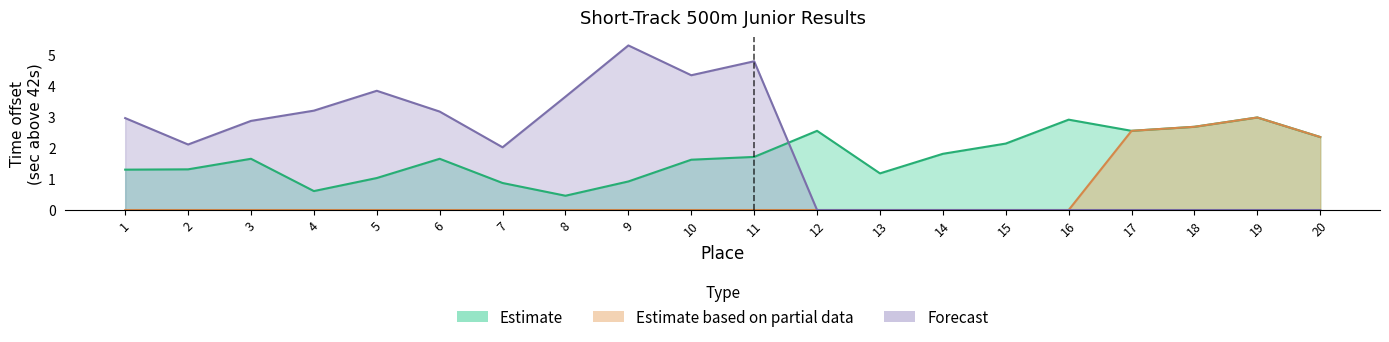

Between 8 and 11, which series saw the biggest shift?

Estimate